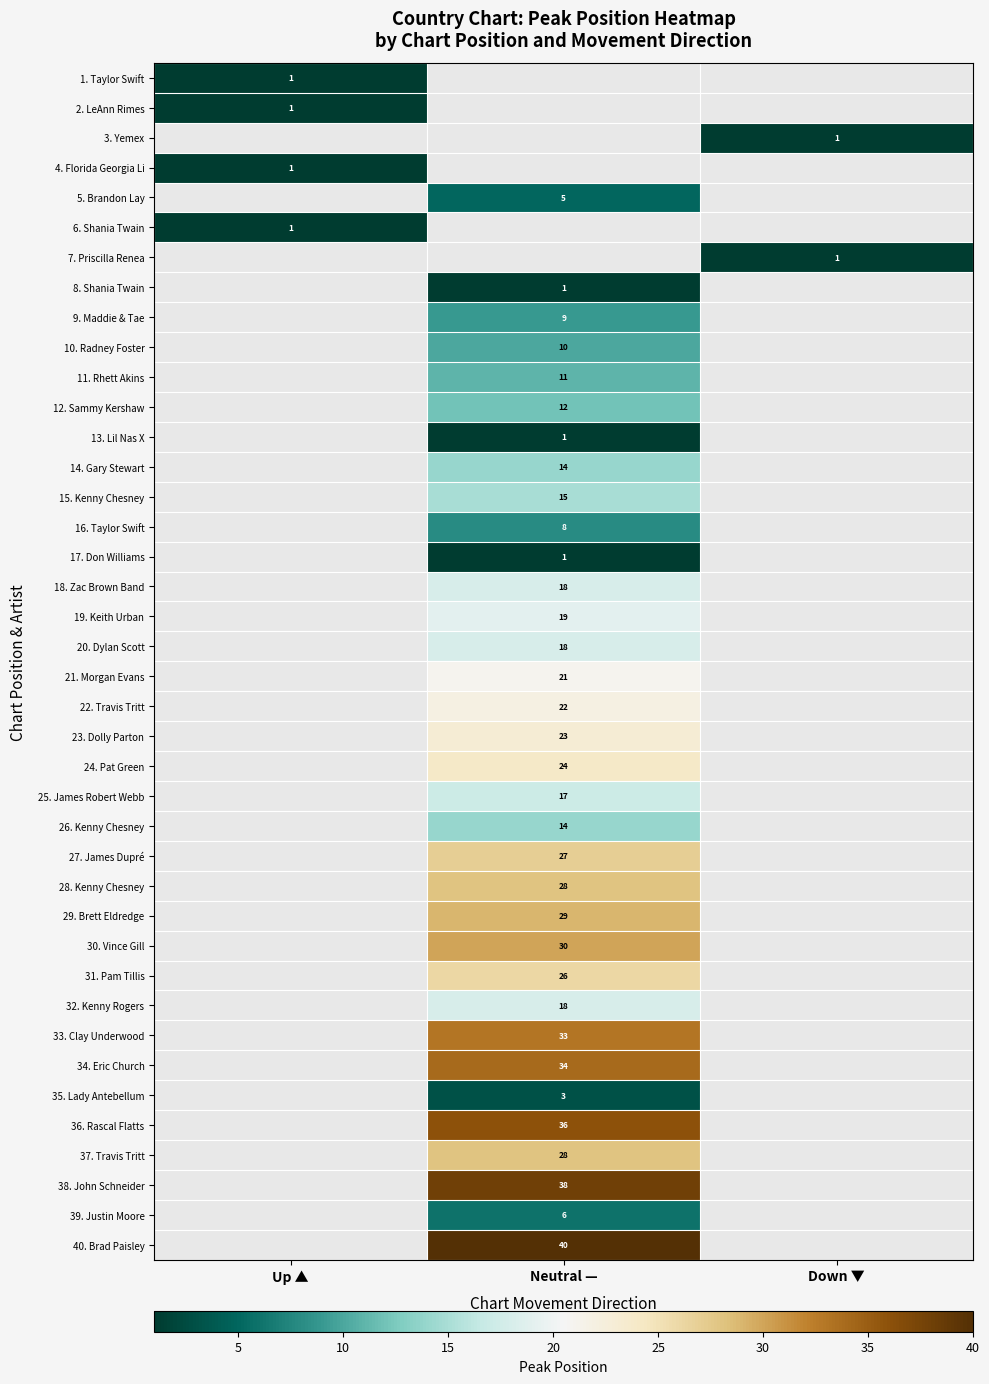

How many series are shown in this chart?

40